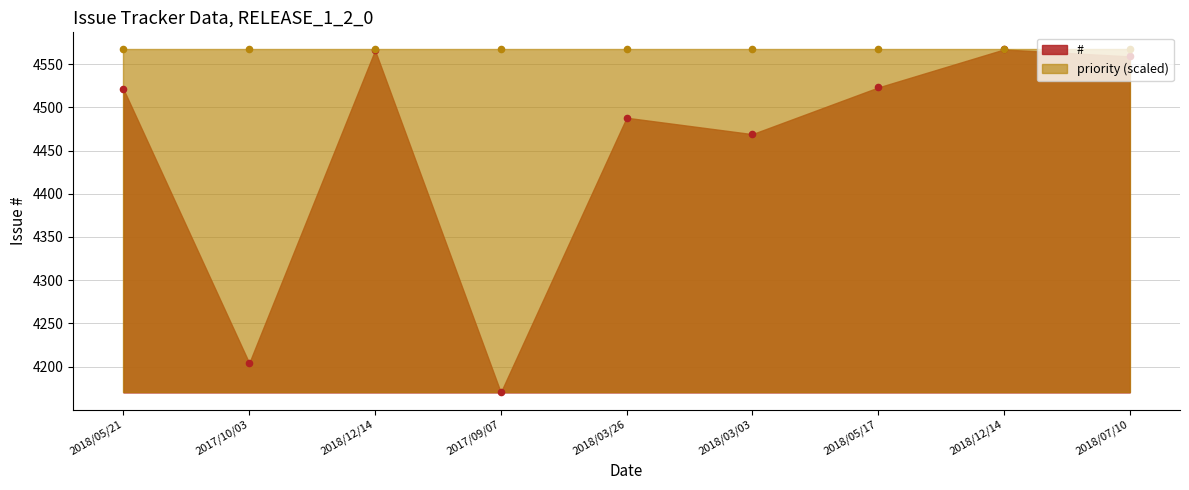

Between 2018/03/03 and 2018/12/14, which is larger?

2018/12/14